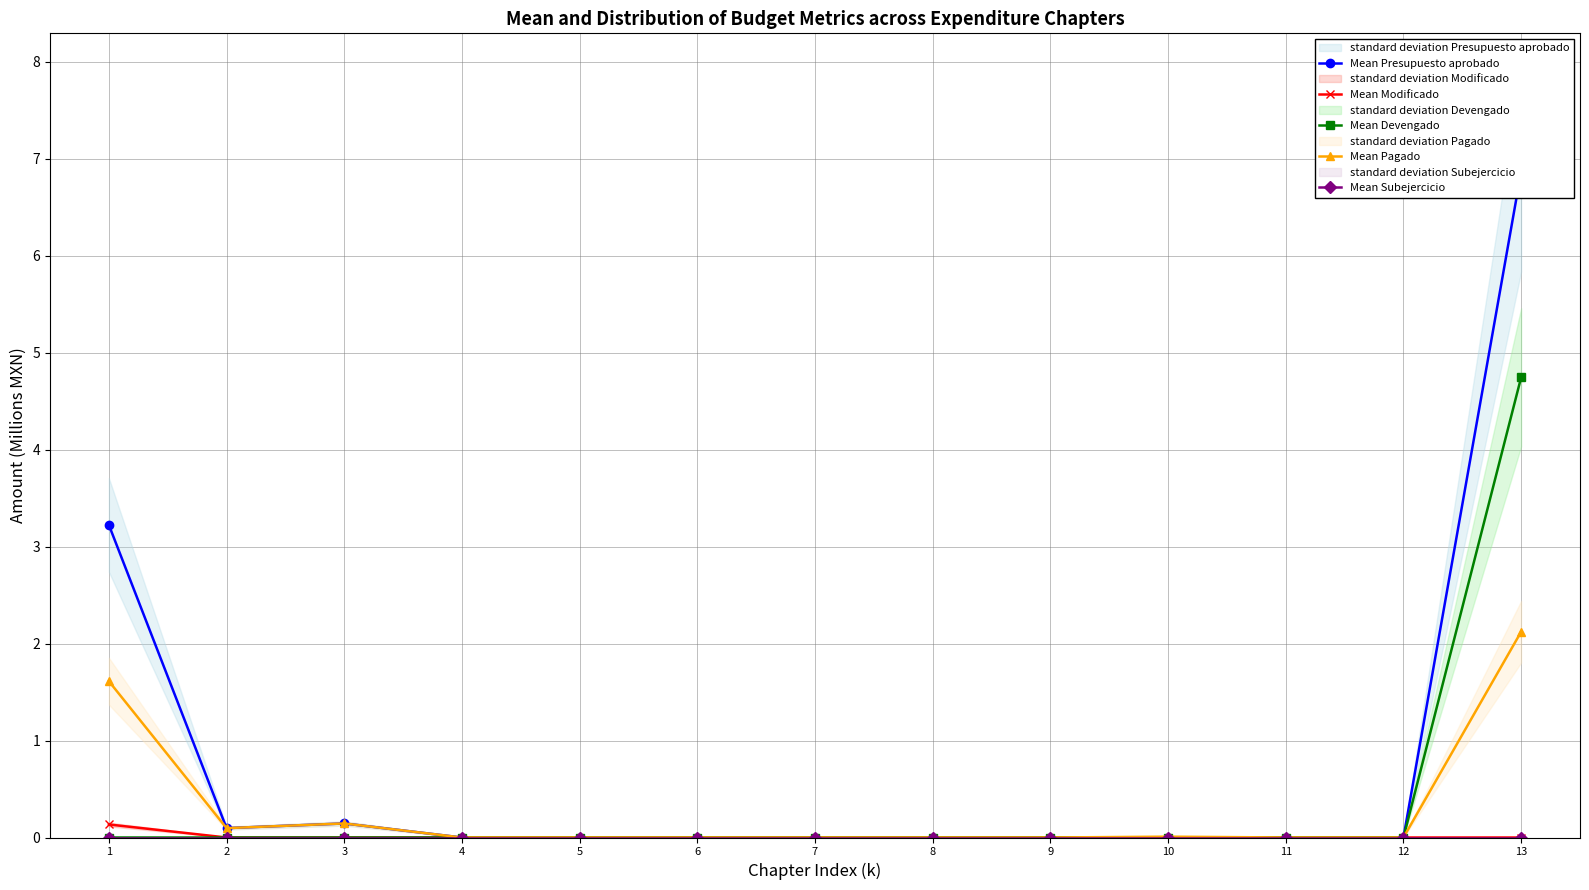

True or false: Mean Modificado and Mean Pagado cross at least once.

False